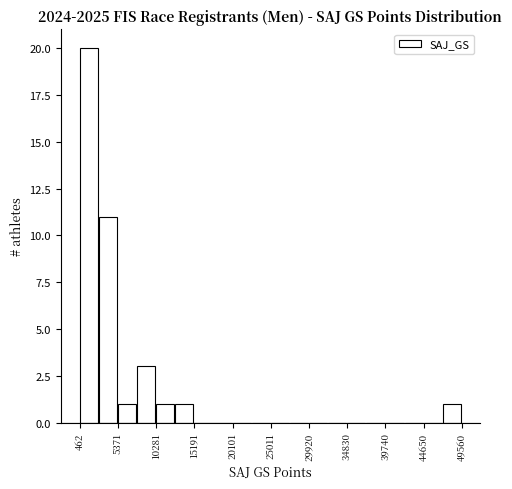

Reading left to right, transcribe this chart: for each bar, give the range it covers on the x-axis and its height. Neither the bar edges nor the heights are printed on the chart, so give them approximately, as read against the axes.

500 to 3000: 20
3000 to 5500: 11
5500 to 8000: 1
8000 to 10500: 3
10500 to 12500: 1
12500 to 15000: 1
15000 to 17500: 0
17500 to 20000: 0
20000 to 22500: 0
22500 to 25000: 0
25000 to 27500: 0
27500 to 30000: 0
30000 to 32500: 0
32500 to 35000: 0
35000 to 37500: 0
37500 to 39500: 0
39500 to 42000: 0
42000 to 44500: 0
44500 to 47000: 0
47000 to 49500: 1